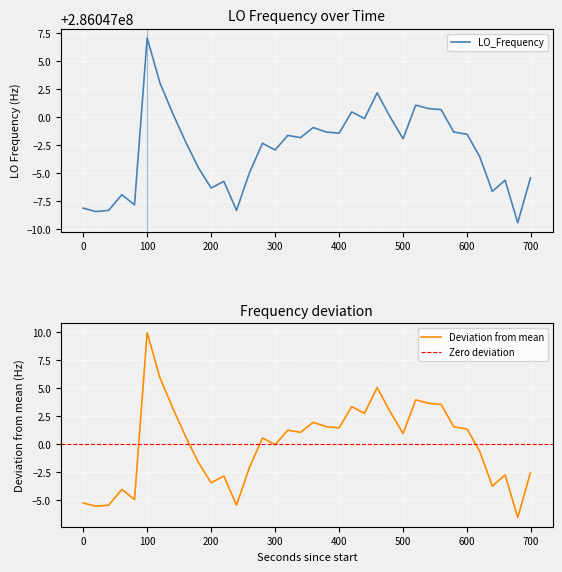

Reading left to right, list all the values displayed in this chart.

-5.2	-5.5	-5.4	-4.0	-4.9	10.0	6.0	3.3	0.7	-1.6	-3.4	-2.8	-5.4	-2.1	0.6	-0.0	1.3	1.1	2.0	1.6	1.5	3.4	2.8	5.1	3.0	1.0	4.0	3.7	3.6	1.6	1.4	-0.6	-3.7	-2.7	-6.5	-2.5